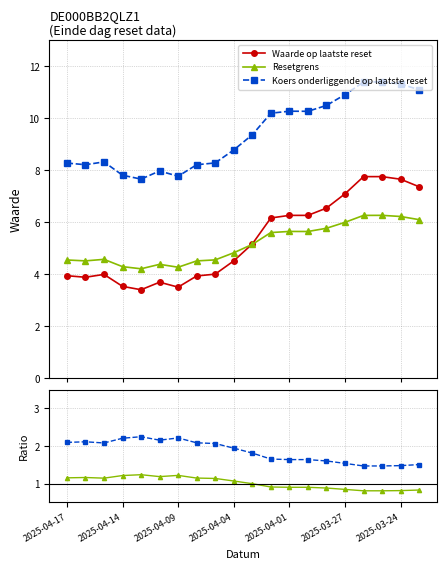

What is the maximum value for Resetgrens?

6.3